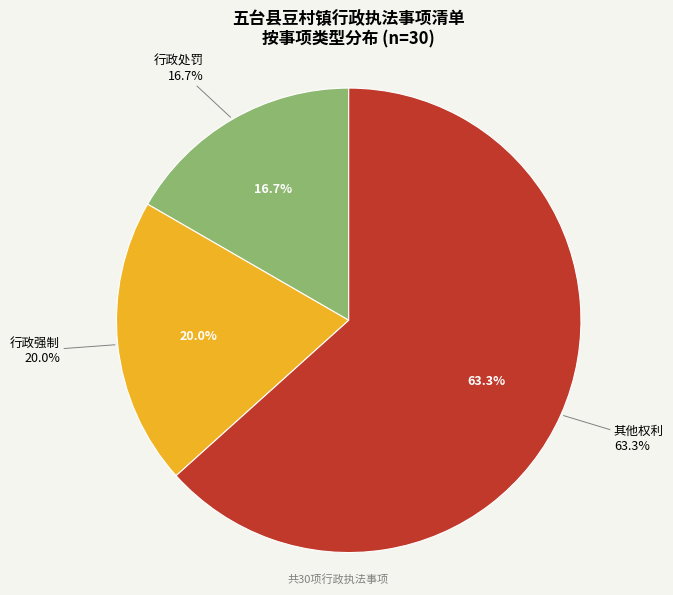

Approximately how many times larger is the value at 行政处罚 compared to 其他权利?

0.3